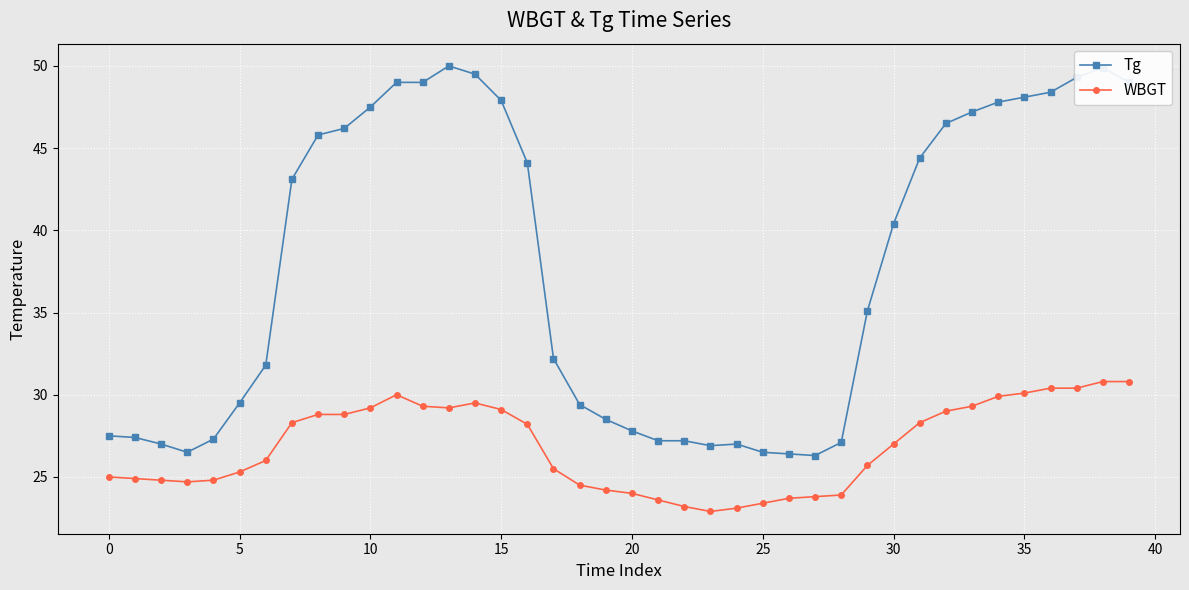

Rank the series by their maximum value, from highest to lowest.

Tg, WBGT